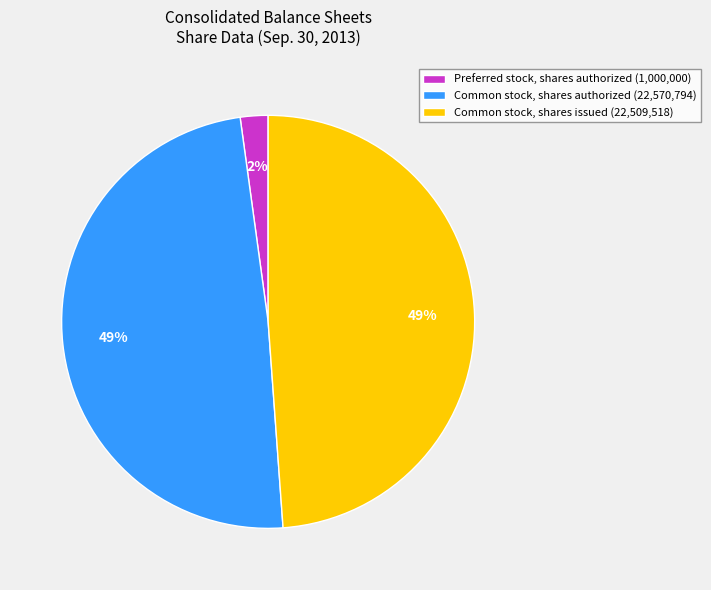

To the nearest percent, what portion does Common stock, shares issued represent?

49%